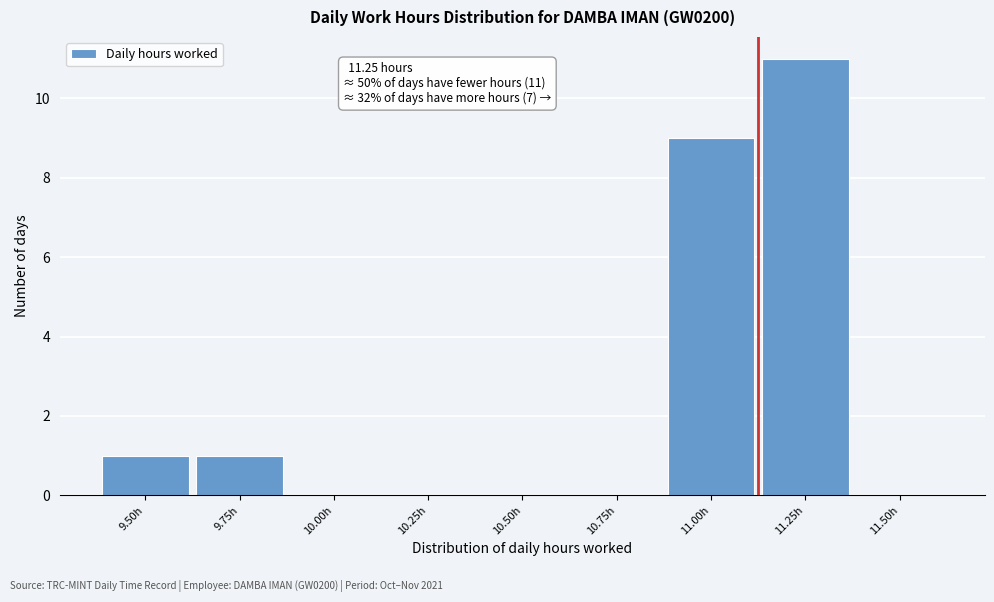

Reading left to right, list all the values displayed in this chart.

9.50h=1	9.75h=1	10.00h=0	10.25h=0	10.50h=0	10.75h=0	11.00h=9	11.25h=11	11.50h=0